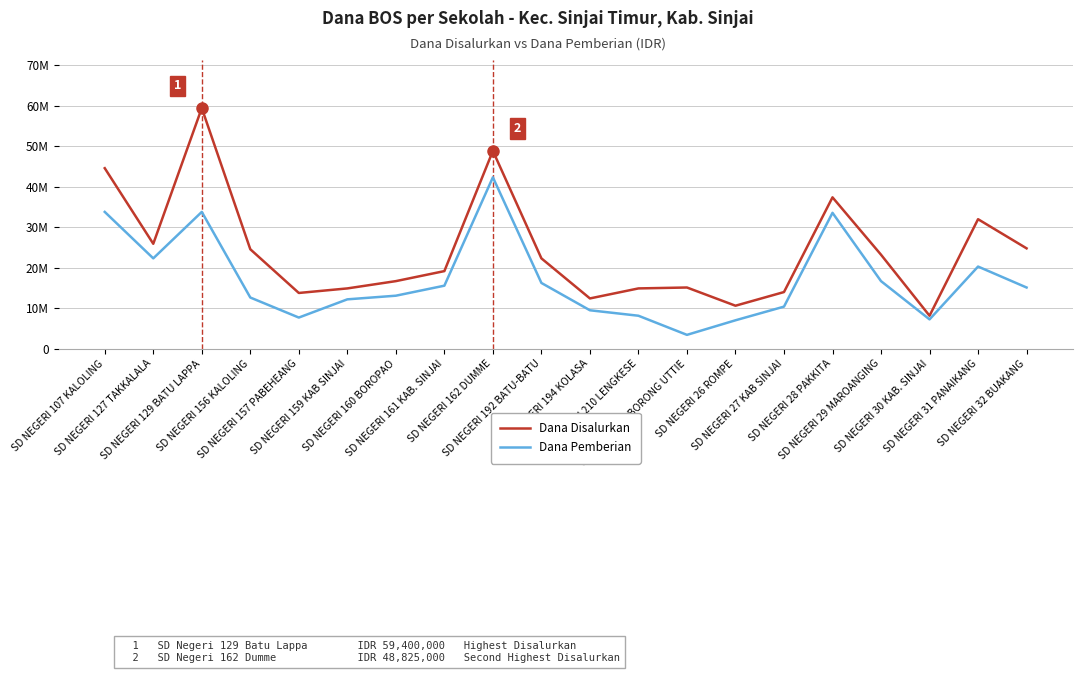

At how many categories does at least one series exceed 24005874?

8